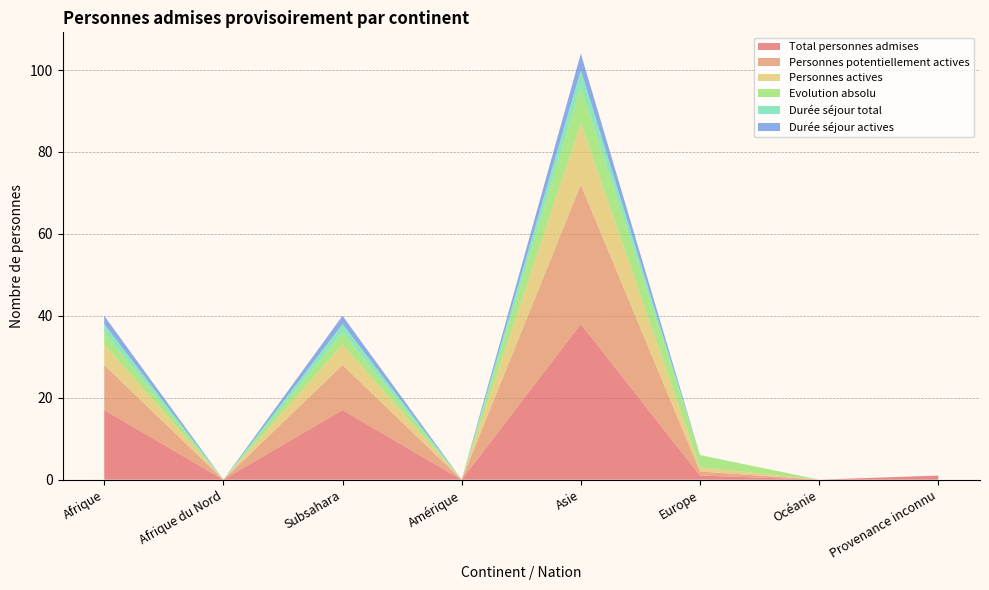

Reading left to right, extract all data points from this chart.

Total personnes admises: Afrique=17	Afrique du Nord=0	Subsahara=17	Amérique=0	Asie=38	Europe=1	Océanie=0	Provenance inconnu=1
Personnes potentiellement actives: Afrique=11	Afrique du Nord=0	Subsahara=11	Amérique=0	Asie=34	Europe=1	Océanie=0	Provenance inconnu=0
Personnes actives: Afrique=5	Afrique du Nord=0	Subsahara=5	Amérique=0	Asie=15	Europe=1	Océanie=0	Provenance inconnu=0
Evolution absolu: Afrique=3	Afrique du Nord=0	Subsahara=3	Amérique=0	Asie=9	Europe=3	Océanie=0	Provenance inconnu=0
Durée séjour total: Afrique=2	Afrique du Nord=0	Subsahara=2	Amérique=0	Asie=4	Europe=0	Océanie=0	Provenance inconnu=0
Durée séjour actives: Afrique=2	Afrique du Nord=0	Subsahara=2	Amérique=0	Asie=4	Europe=0	Océanie=0	Provenance inconnu=0